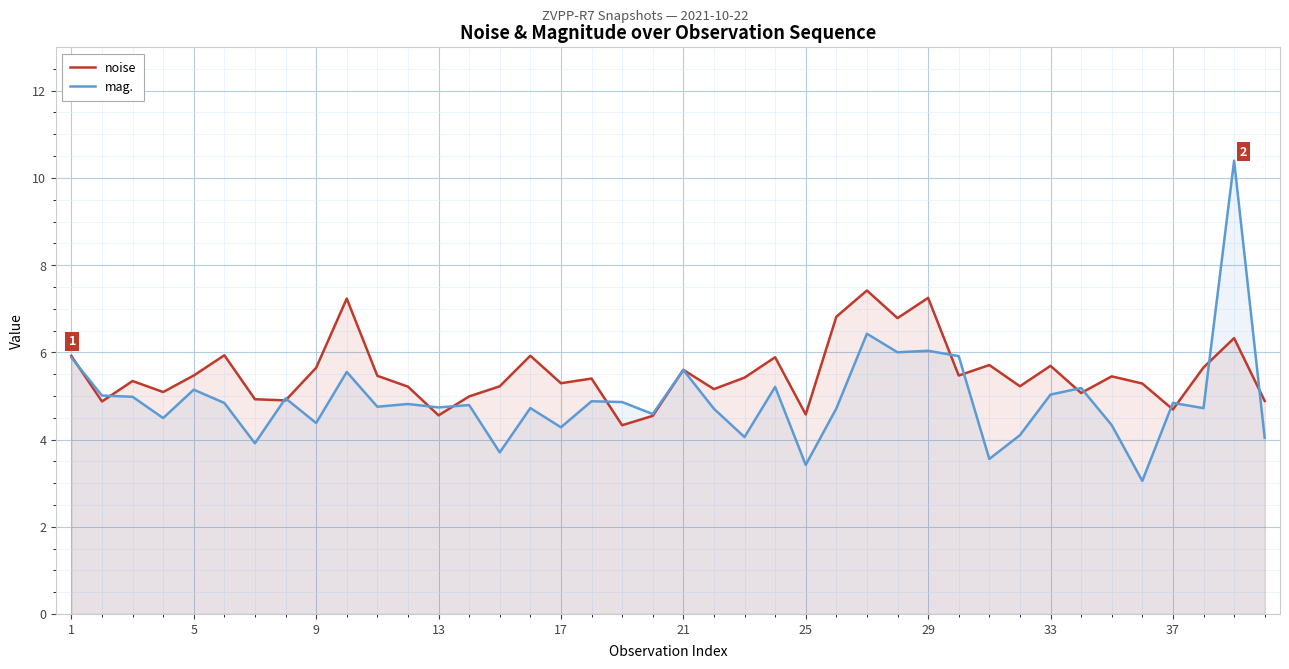

Where does the mag. series first go above 4?

1